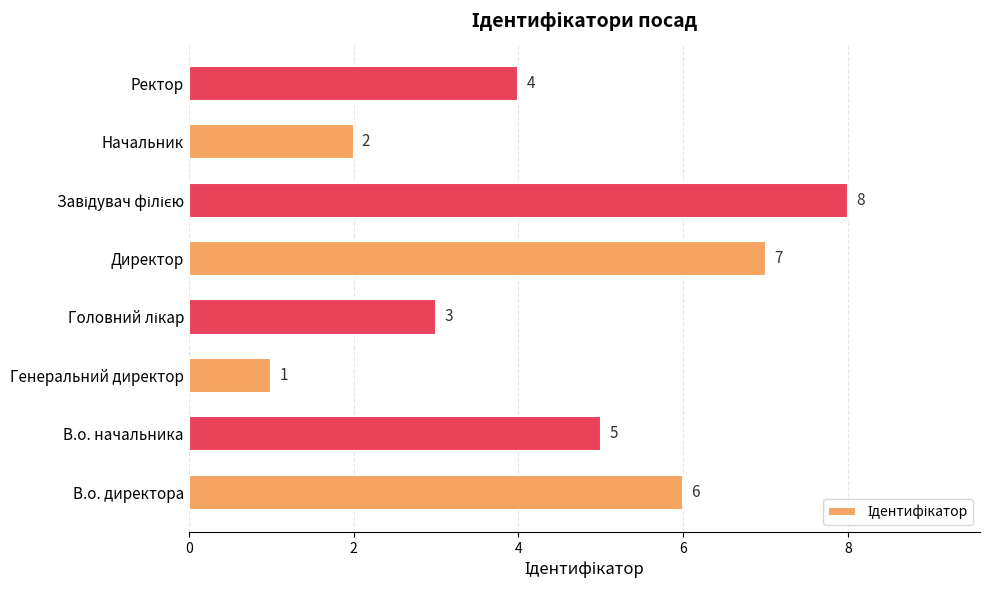

What is the sum of all values?

36